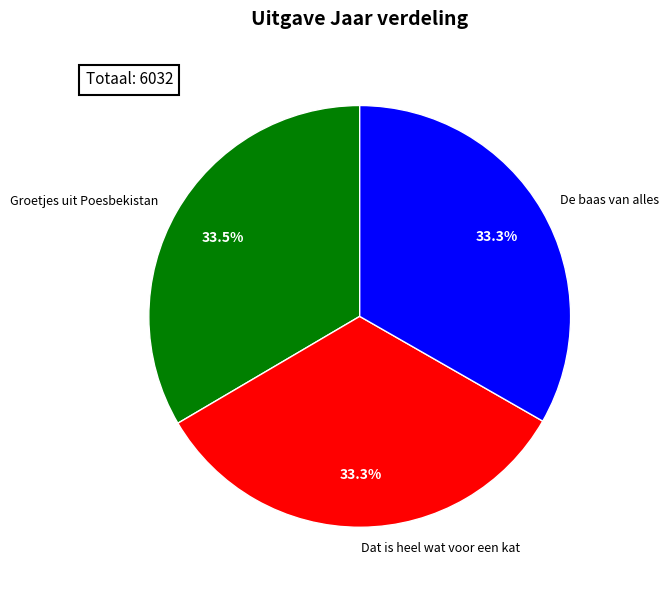

To the nearest percent, what is the combined percentage of De baas van alles and Dat is heel wat voor een kat?

67%